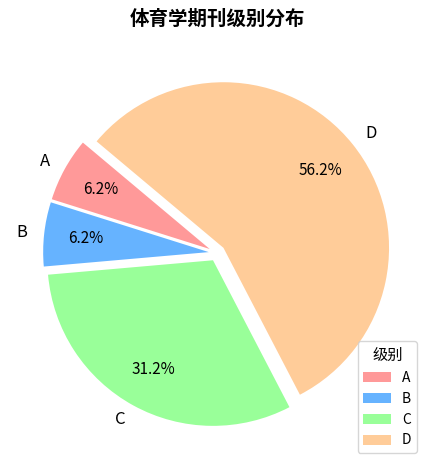

How many slices are in this pie chart?

4